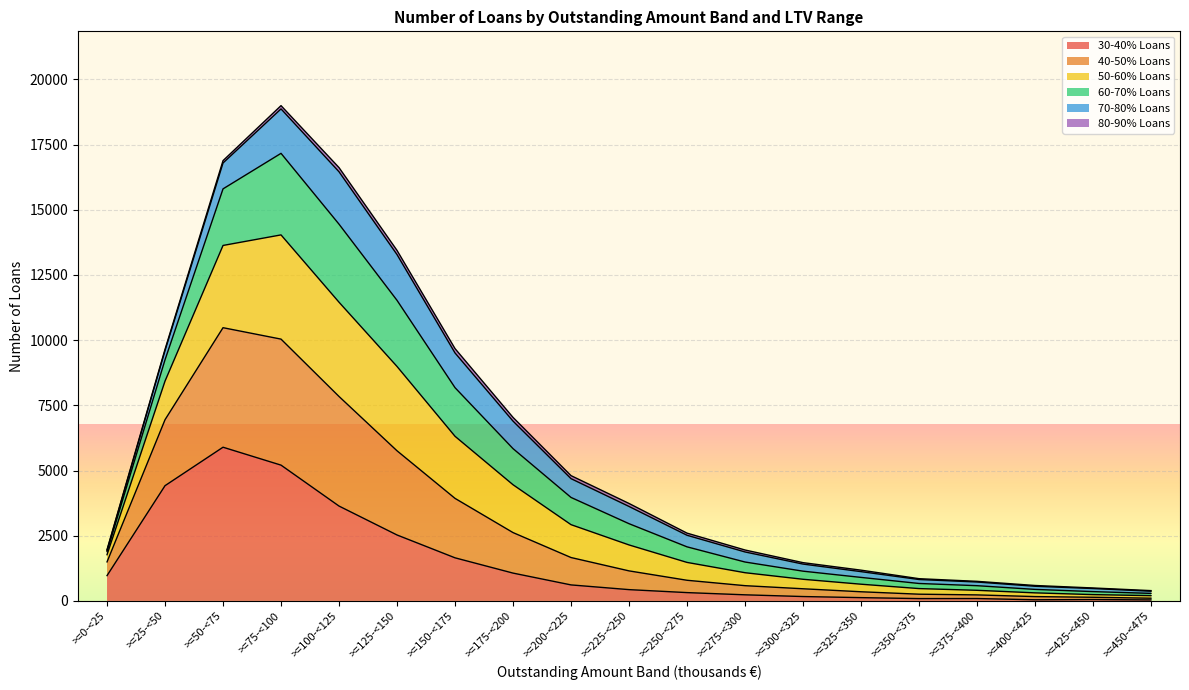

At which label does 30-40% Loans reach its peak?

>=50-<75